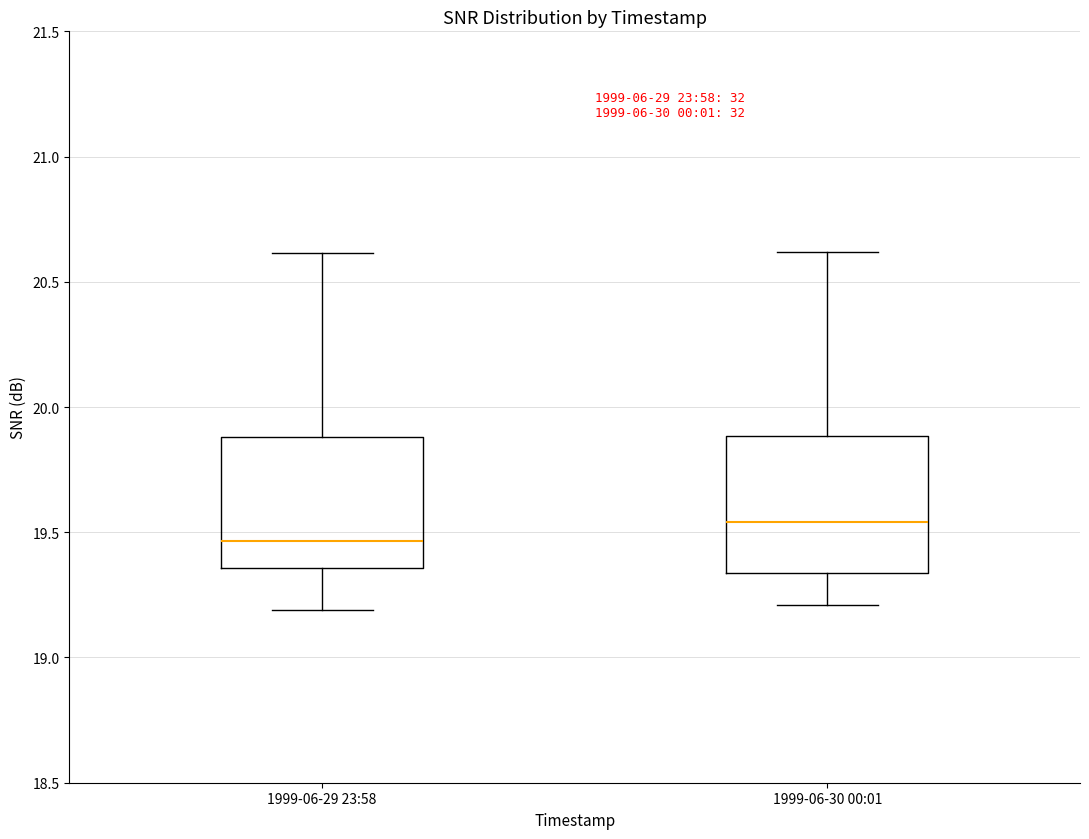

Reading left to right, transcribe this box plot: for each box, give where its median line is, the range the box spans, and where its two whiskers end, as read against the y-axis. The values are not printed on the chart, so give them approximately, as read against the axis.

1999-06-29 23:58: median 19.45, box 19.35 to 19.90, whiskers 19.20 to 20.60
1999-06-30 00:01: median 19.55, box 19.35 to 19.90, whiskers 19.20 to 20.60